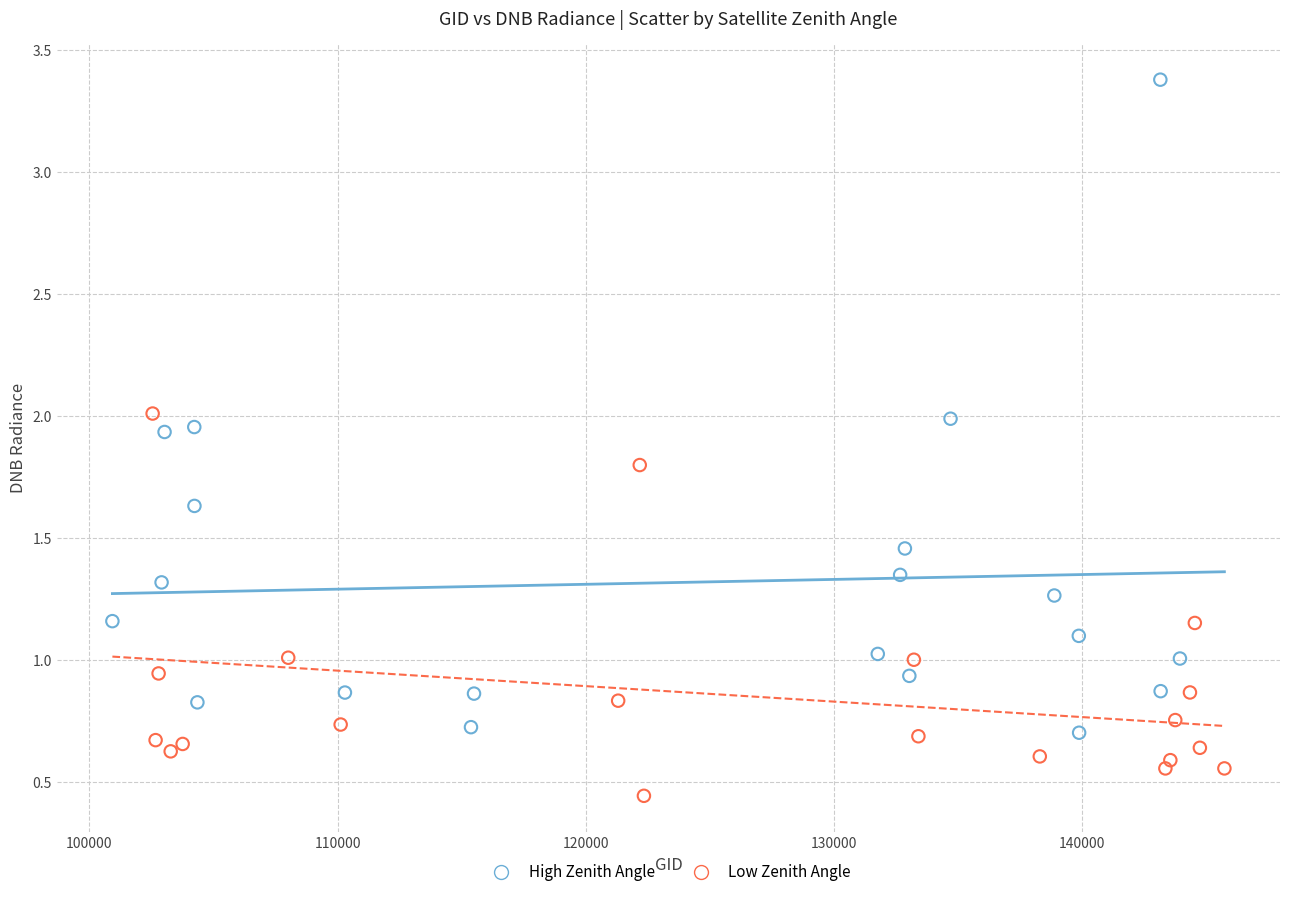

Which series contains the highest Y value?

High Zenith Angle